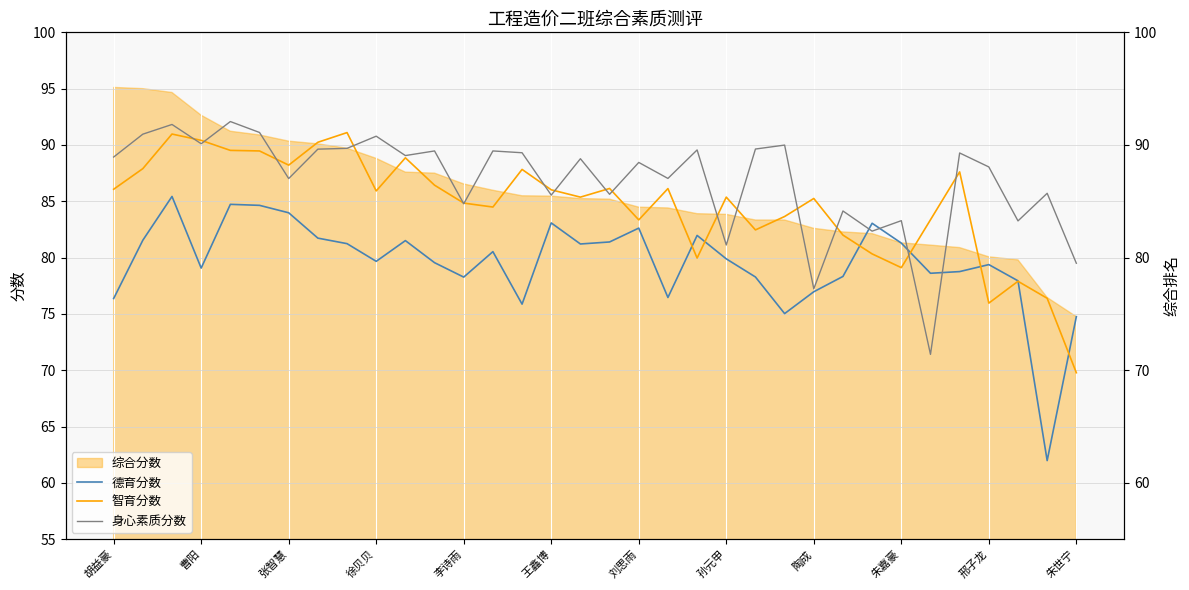

How many intersections are there between 身心素质分数 and 德育分数?

4